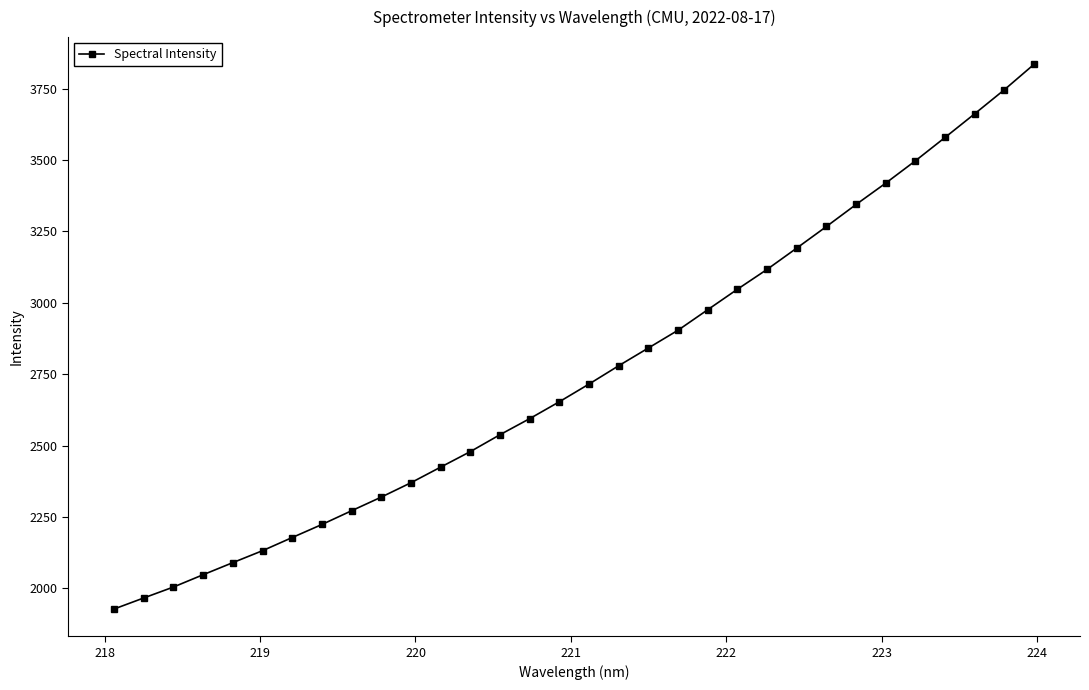

True or false: the data has more than 1 interior local peaks.

False